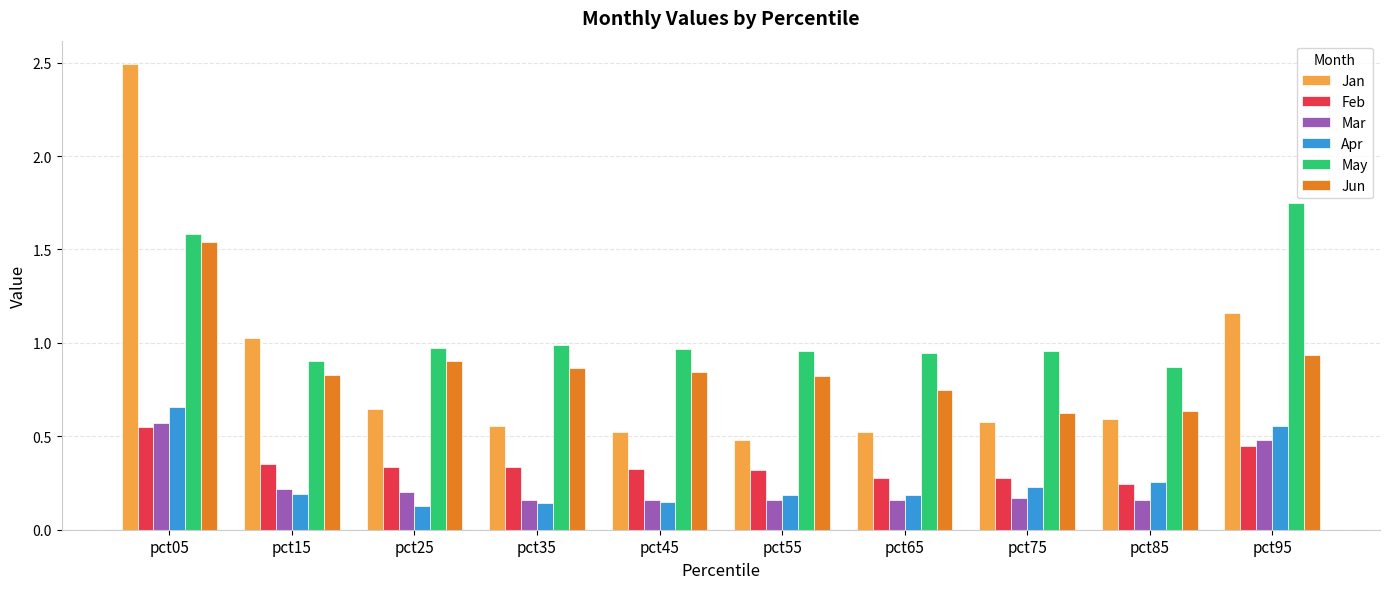

How many bars are there in total?

60